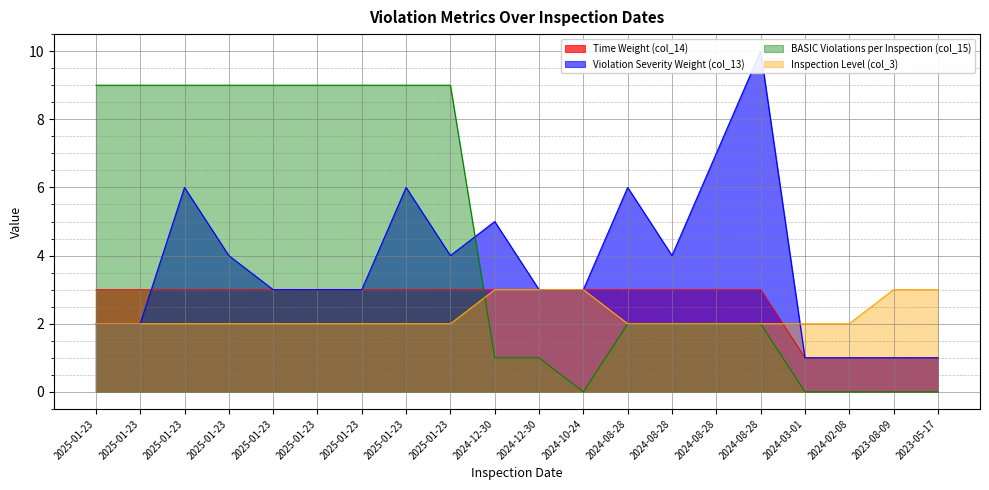

What is the sum of all Inspection Level (col_3) values?

45